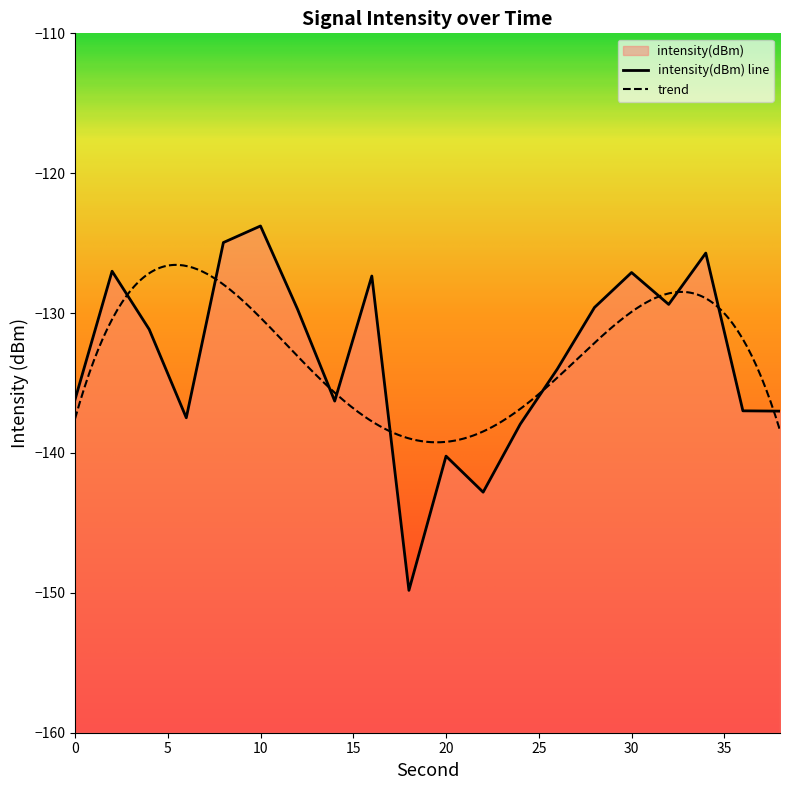

True or false: the data shows -129.7 at 12.

True